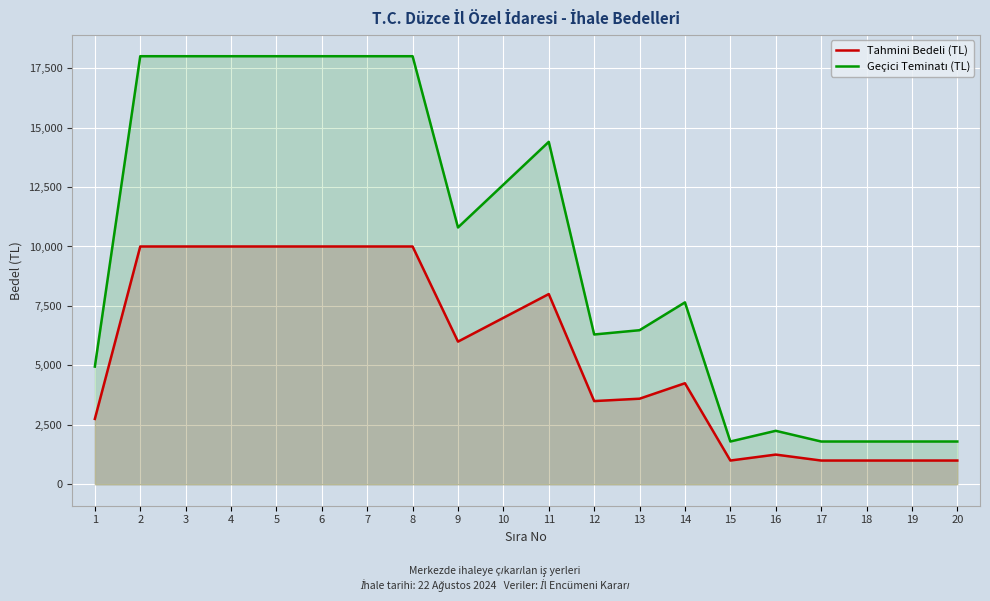

True or false: Tahmini Bedeli (TL) and Geçici Teminatı (TL) cross at least once.

False